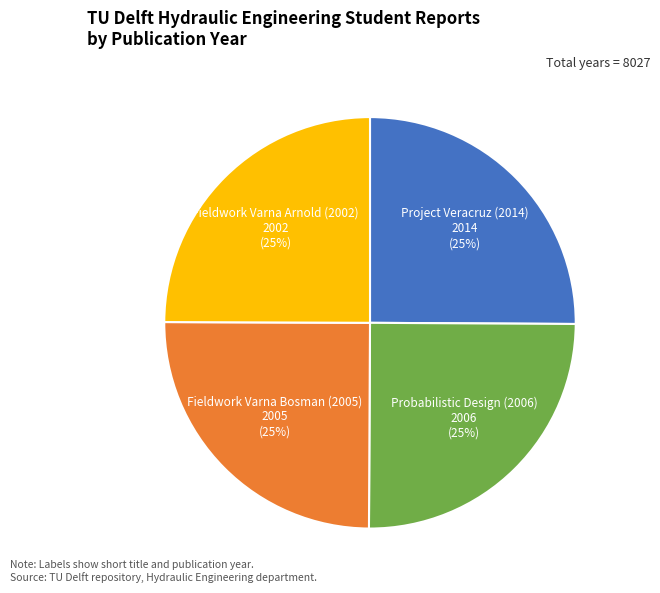

Is there any slice that represents more than half of the pie?

No